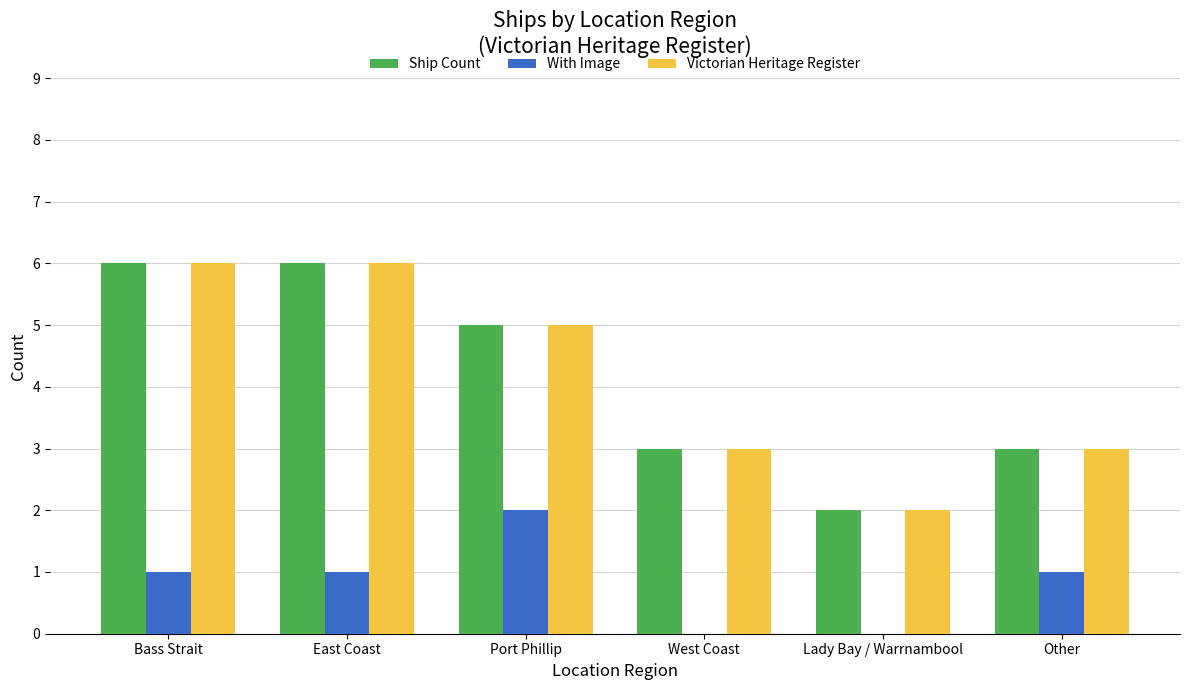

What value does the Ship Count series have at Bass Strait?

6